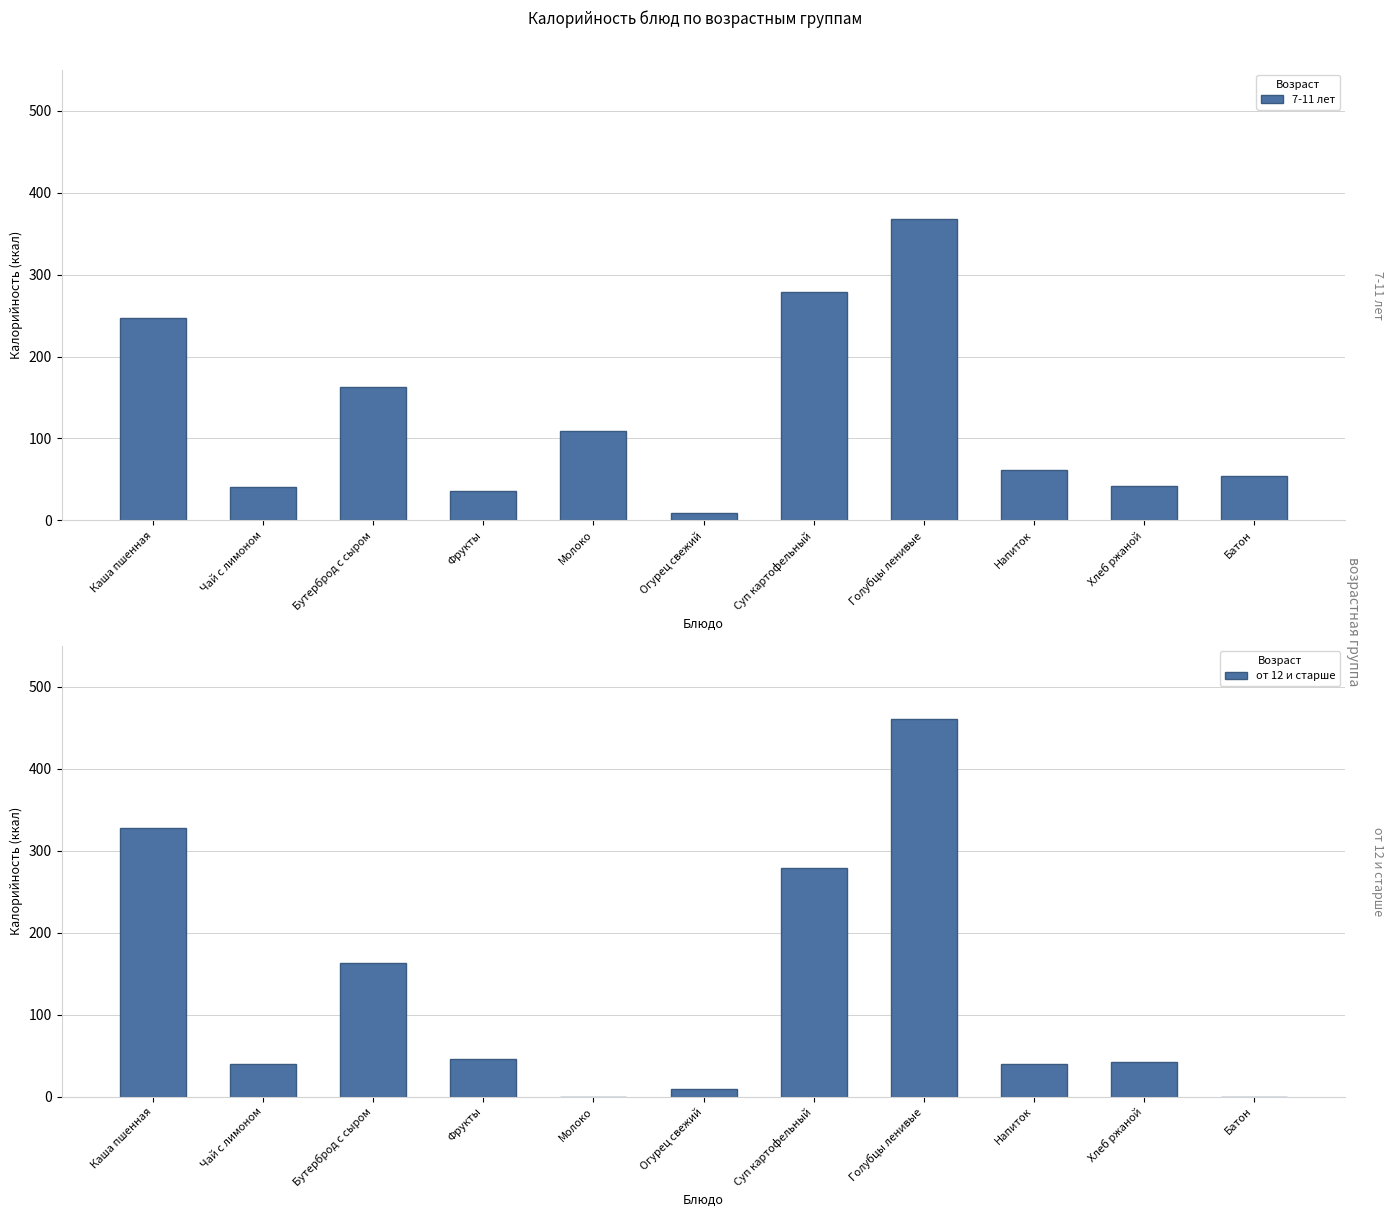

Which label corresponds to the smallest value in the chart?

Молоко